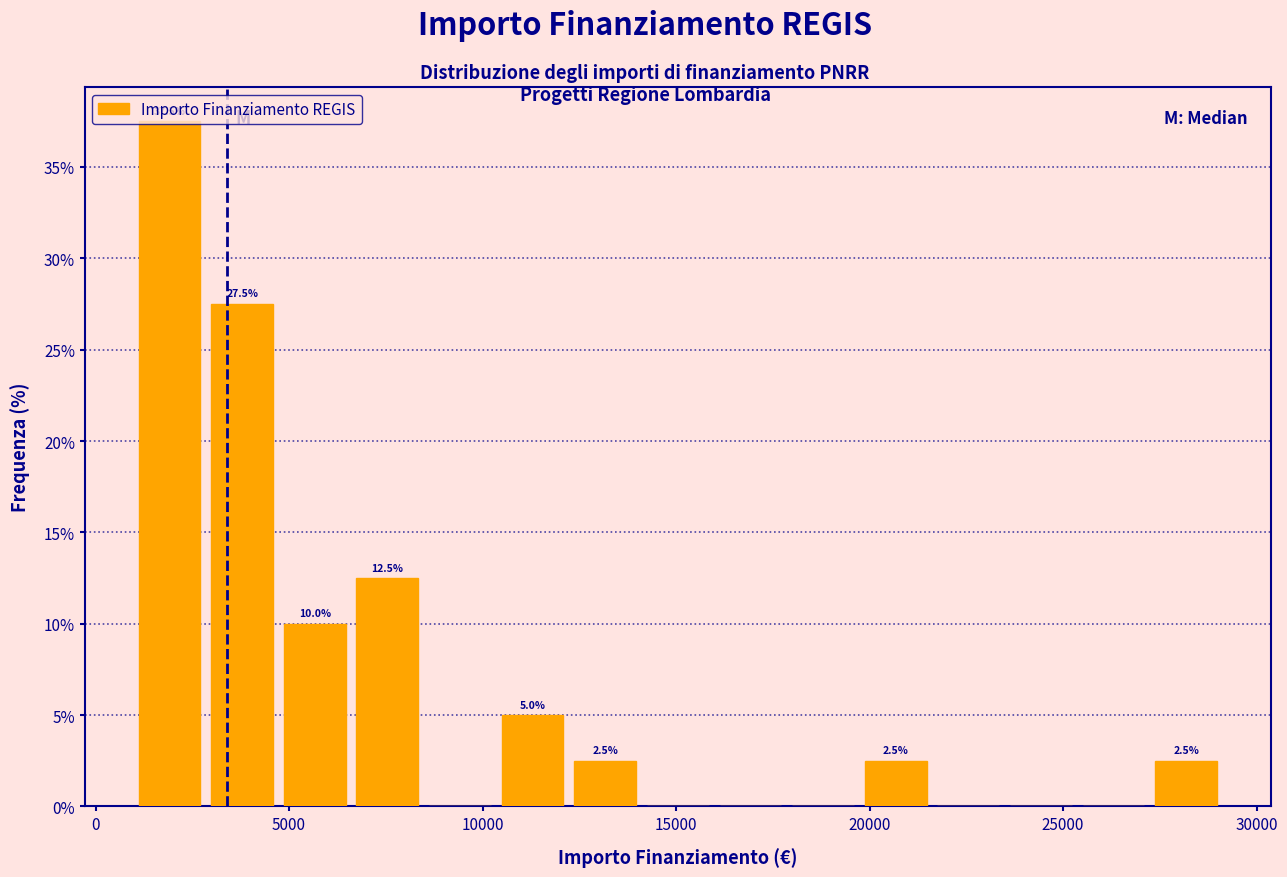

Around what value on the x-axis is the tallest bar? Give the approximate position of its centre, as read against the axis.

2000